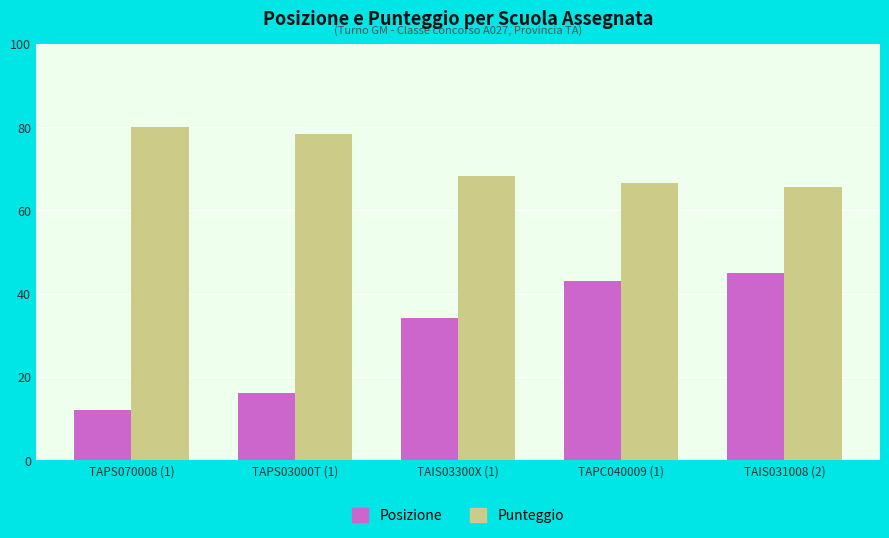

List the series in order of their peak value, highest first.

Punteggio, Posizione